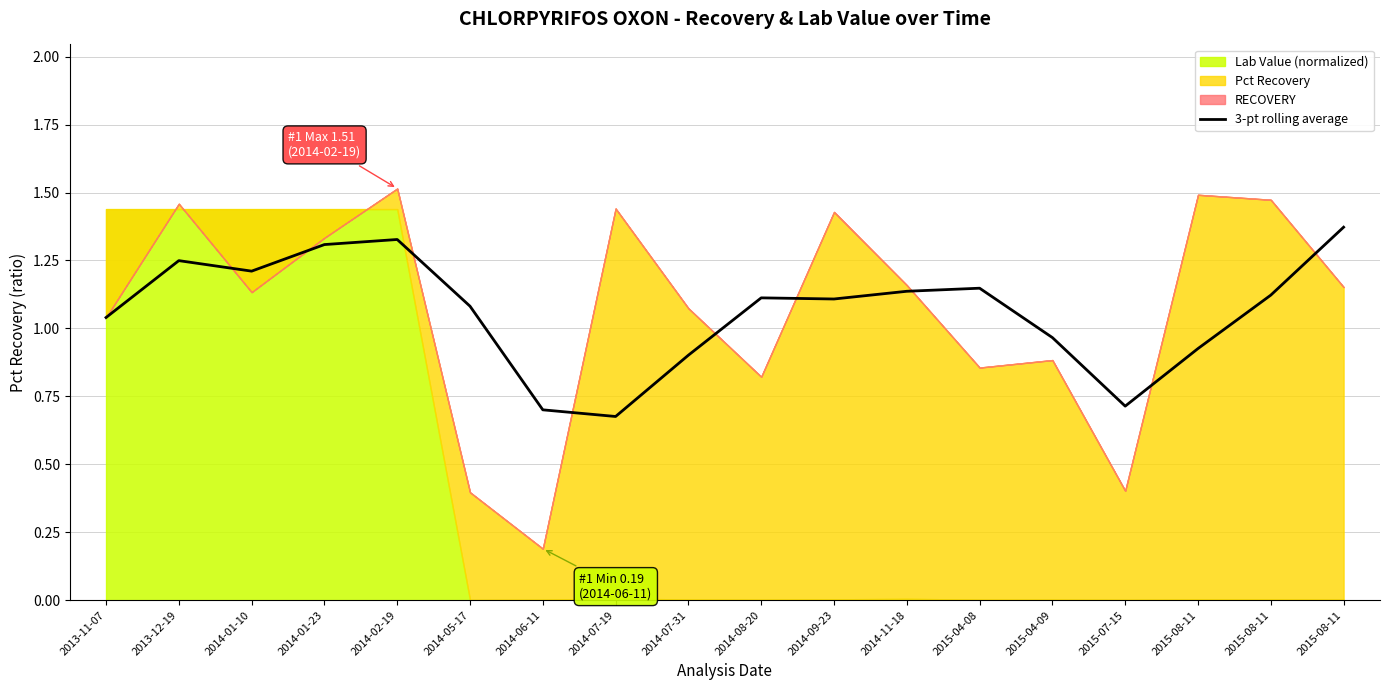

Which has a higher value, 2015-08-11 or 2015-04-08?

2015-08-11